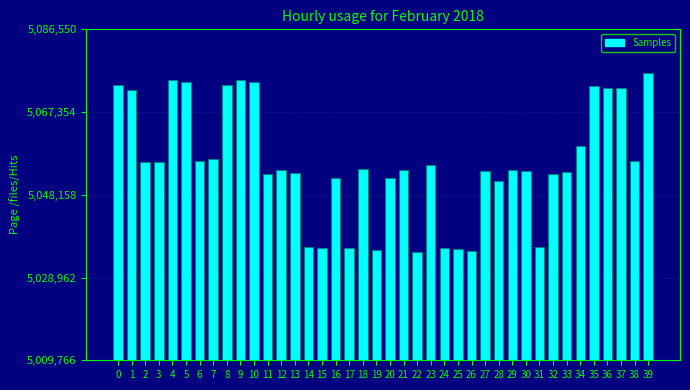

The value at 39 is 1610605. True or false?

False